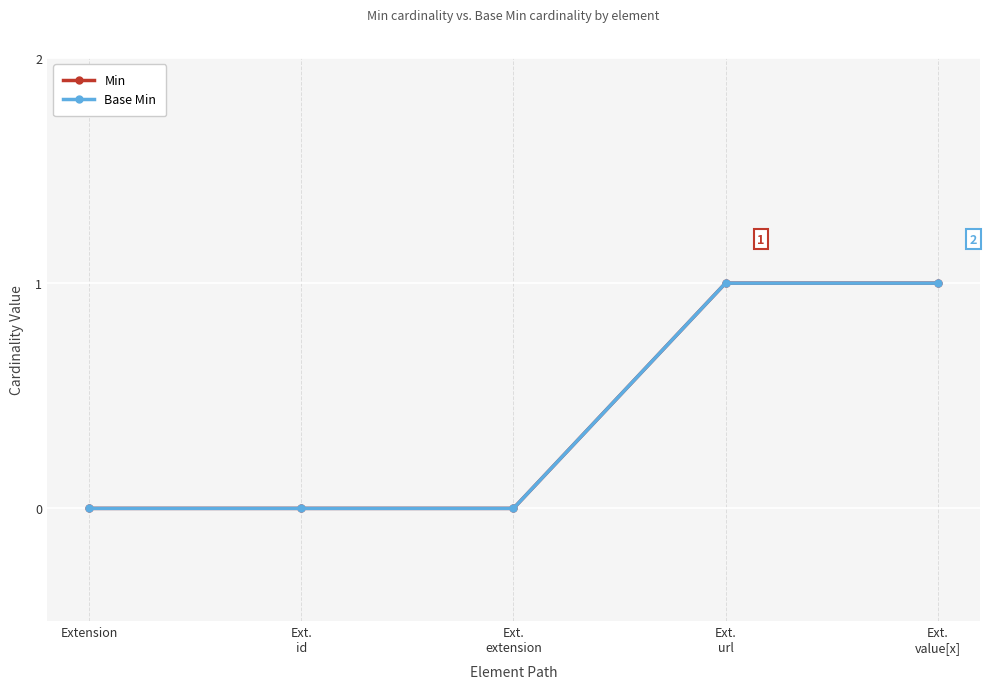

Reading right to left, transcribe all the data shown in this chart.

Min: 1	1	0	0	0
Base Min: 1	1	0	0	0